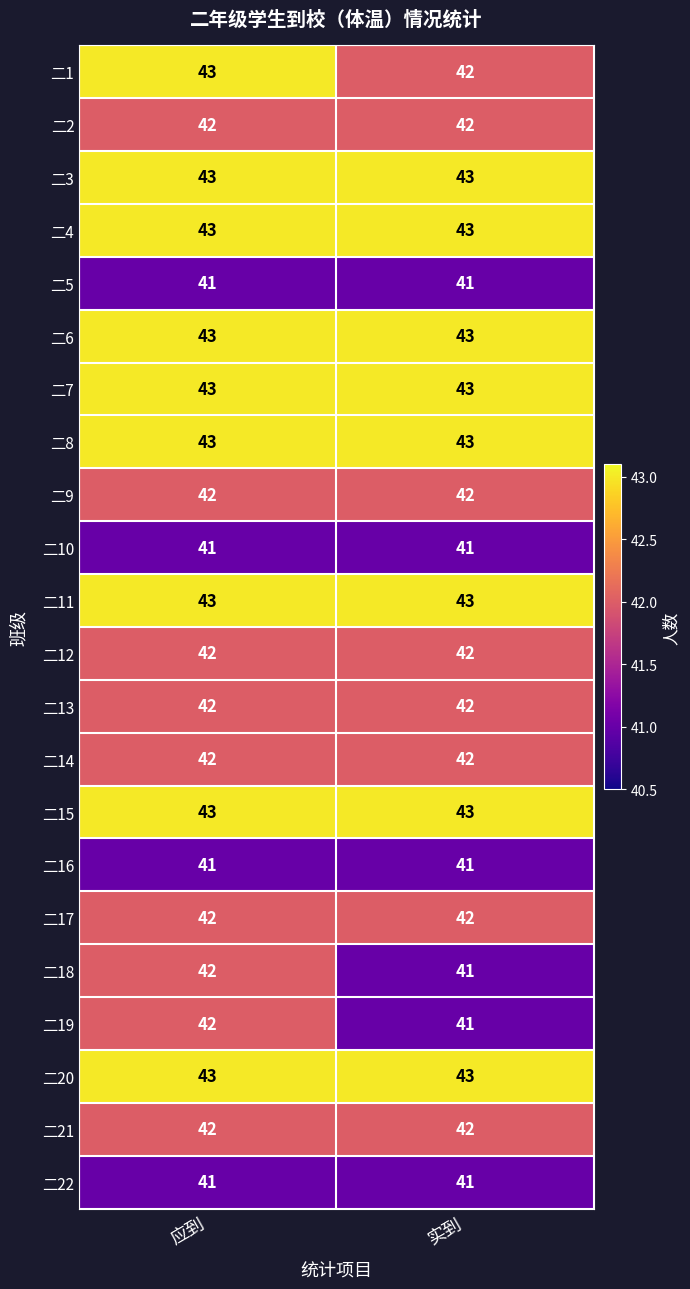

What is the maximum value for 二18?

42